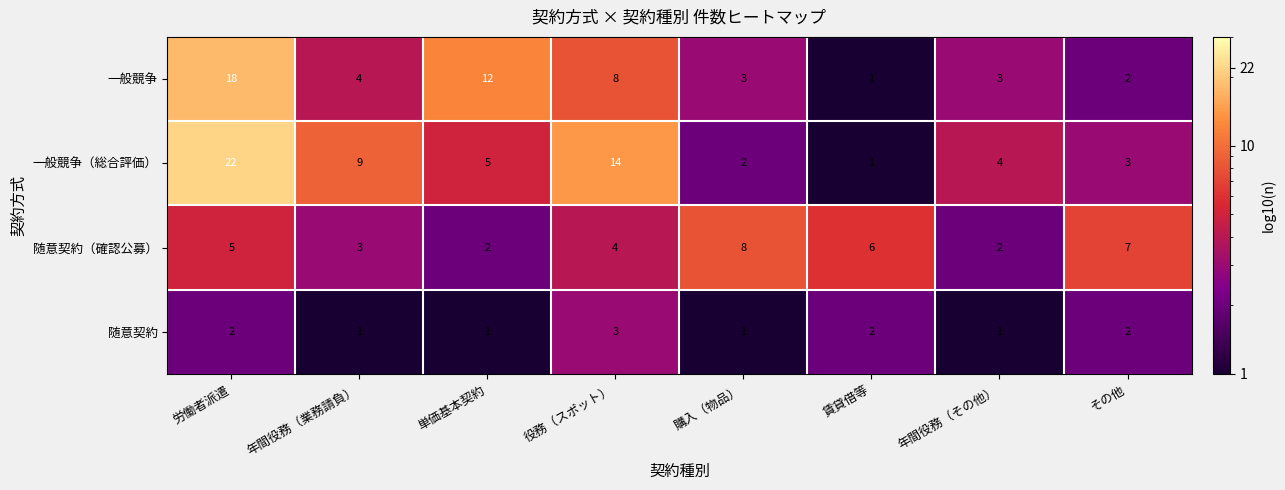

What is the sum of the 随意契約（確認公募） values at 単価基本契約 and 年間役務（業務請負）?

5